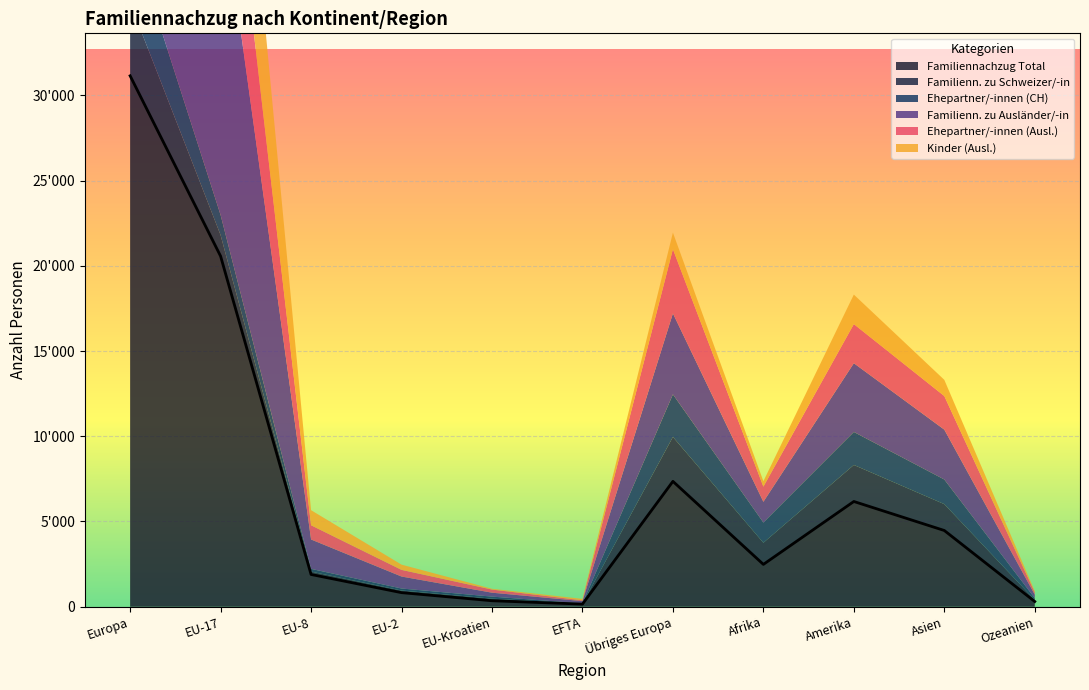

The Familienn. zu Schweizer/-in series shows 42 at Ozeanien. True or false?

False